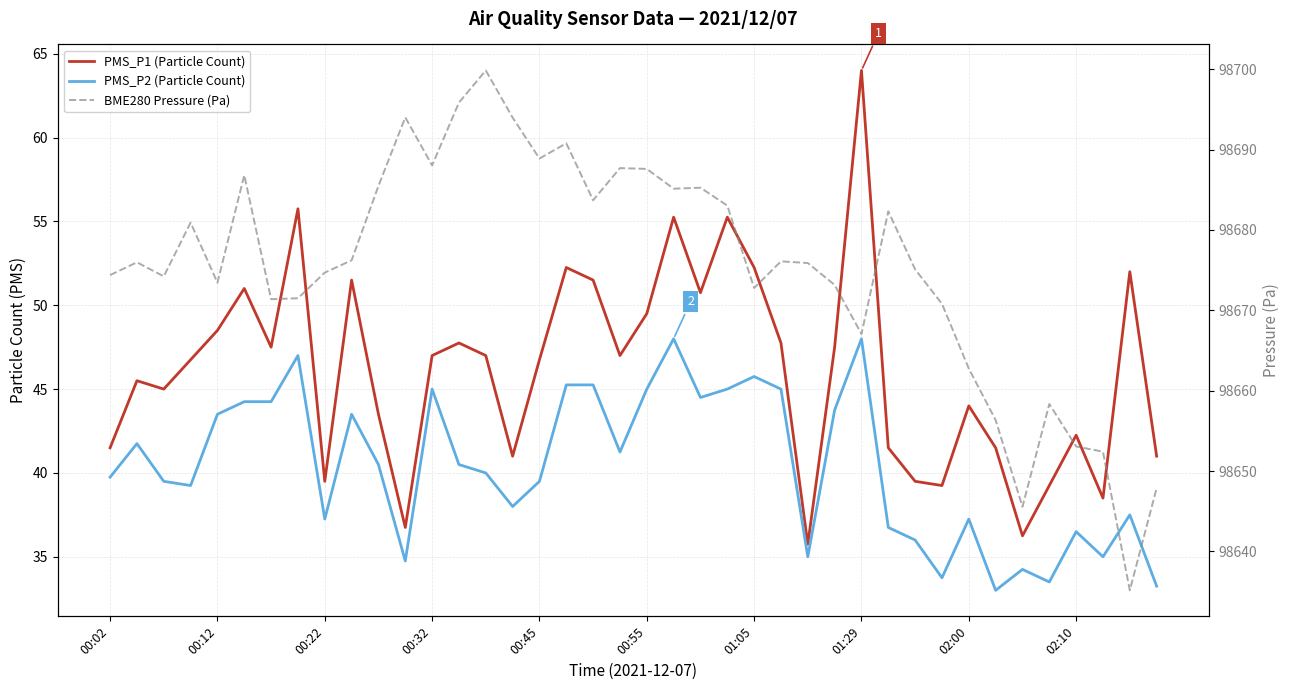

Is this an area chart (filled region under the line)?

No